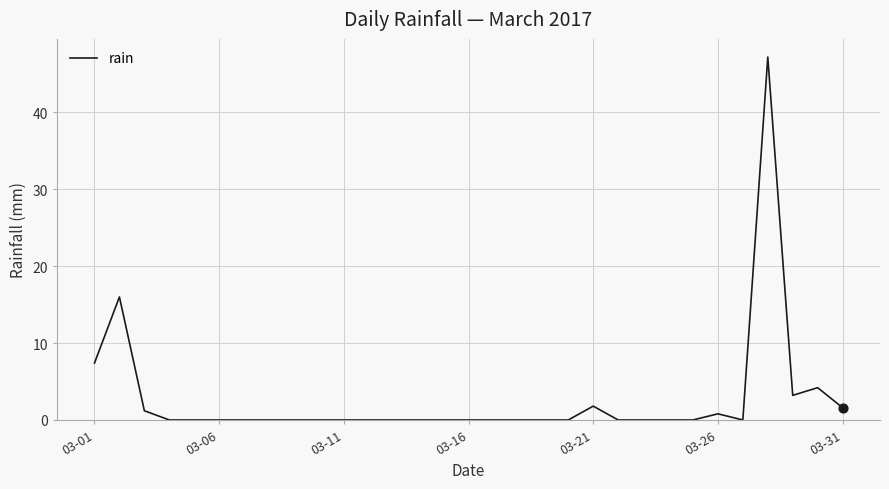

What is the maximum value shown in the chart?

47.2